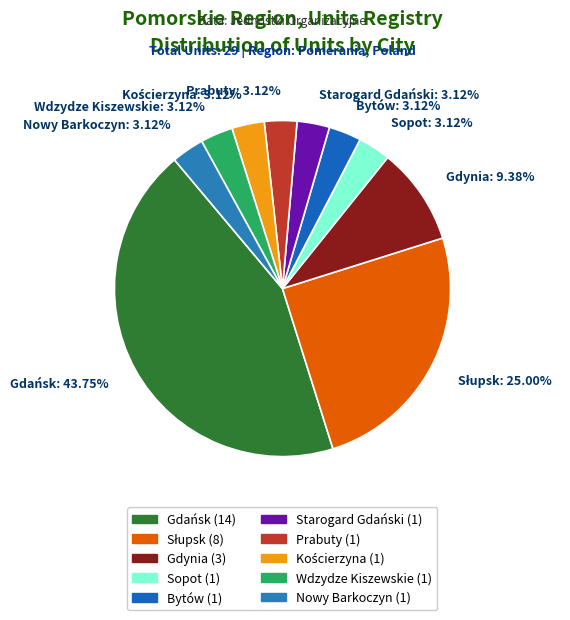

What percentage is the Gdańsk slice, to the nearest percent?

44%